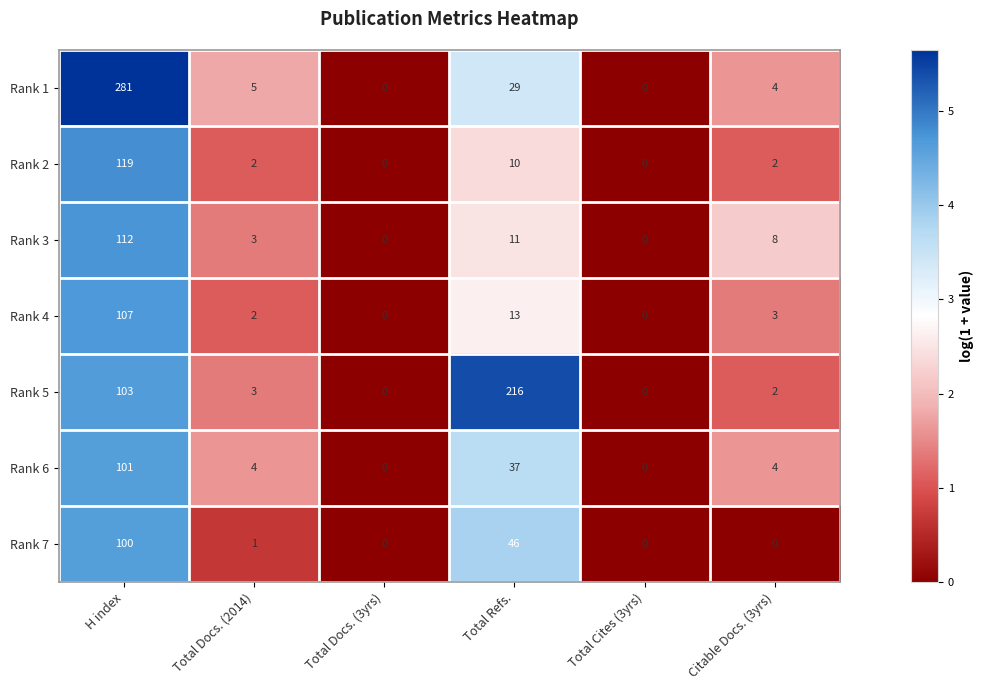

What is the difference between the highest and lowest values at Total Docs. (2014)?

4